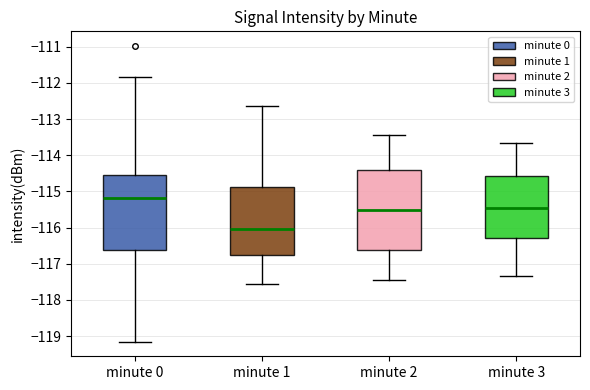

Reading left to right, transcribe this box plot: for each box, give where its median line is, the range the box spans, and where its two whiskers end, as read against the y-axis. The values are not printed on the chart, so give them approximately, as read against the axis.

minute 0: median -115.2, box -116.6 to -114.5, whiskers -119.1 to -111.8
minute 1: median -116.0, box -116.8 to -114.9, whiskers -117.6 to -112.6
minute 2: median -115.5, box -116.6 to -114.4, whiskers -117.4 to -113.4
minute 3: median -115.4, box -116.3 to -114.6, whiskers -117.3 to -113.7